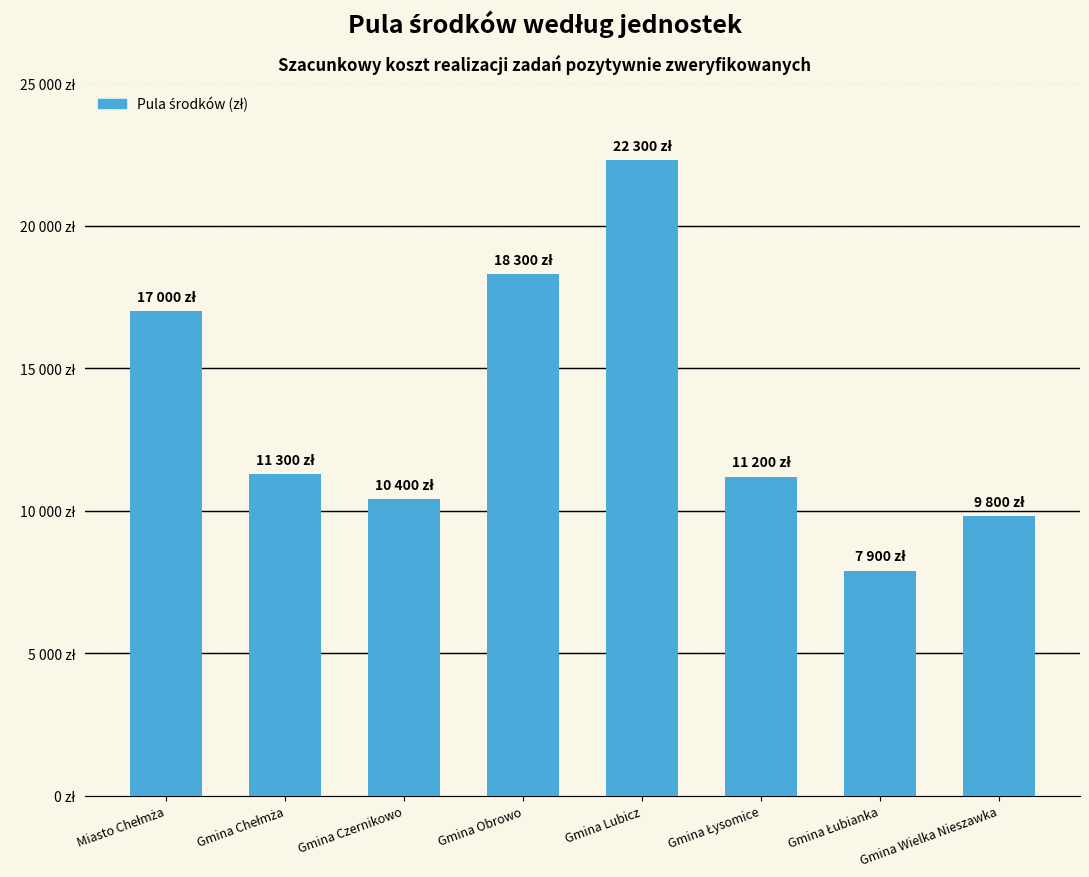

Which has a higher value, Gmina Łysomice or Miasto Chełmża?

Miasto Chełmża